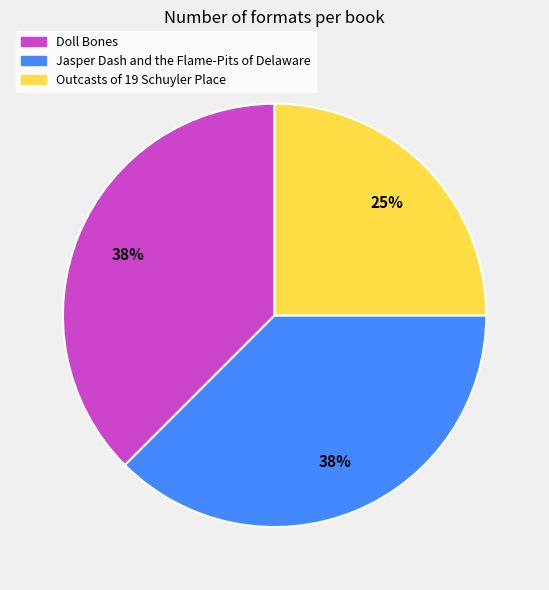

How many segments does this pie chart have?

3